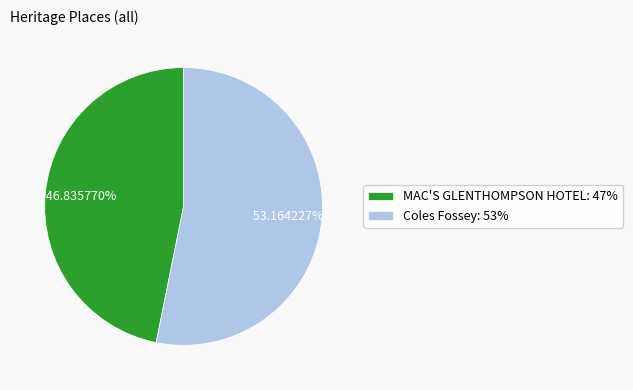

What percentage is NOT represented by MAC'S GLENTHOMPSON HOTEL?

53.2%